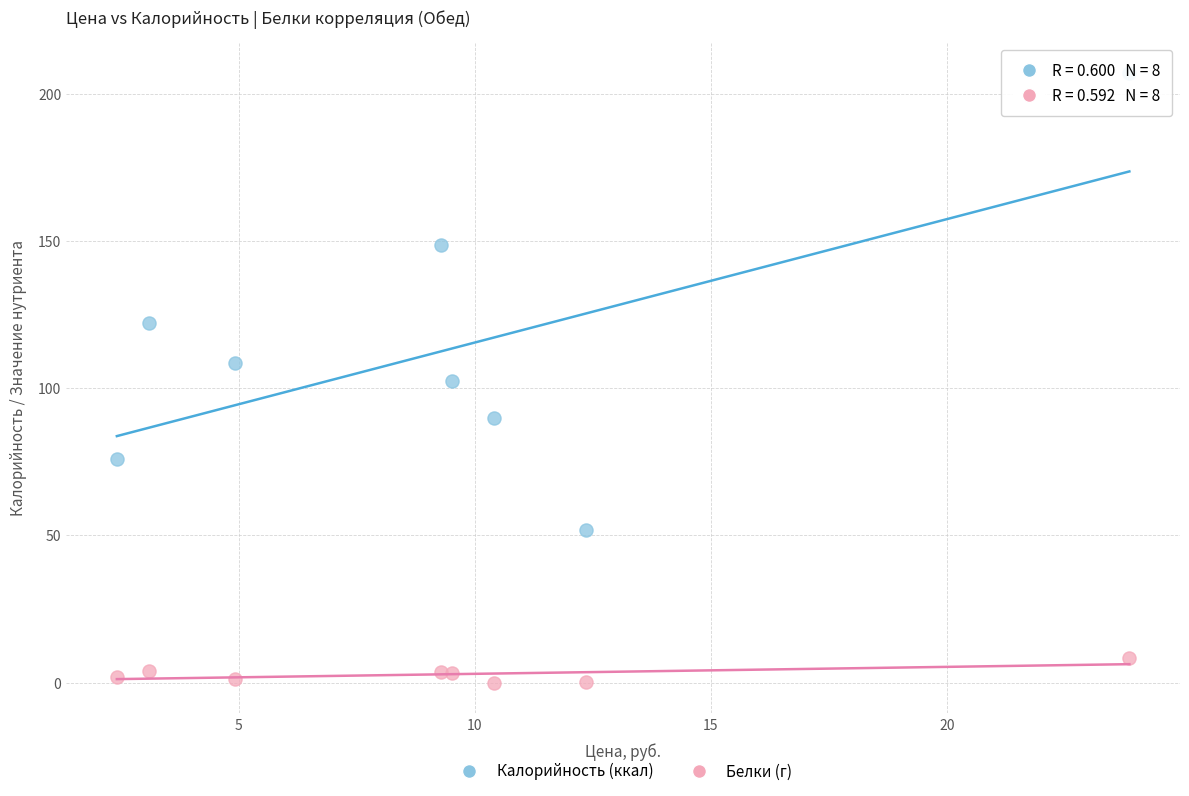

In the Калорийность (ккал) series, what Y value is closest to 129?

122.2